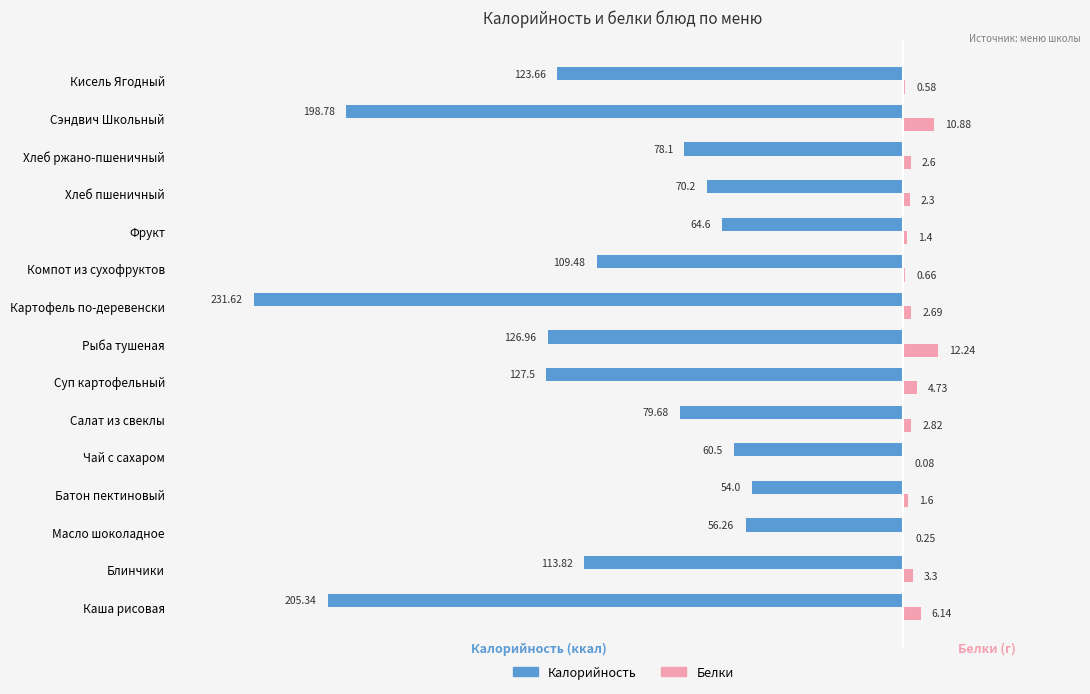

What is the sum of all Калорийность values?

-1700.5